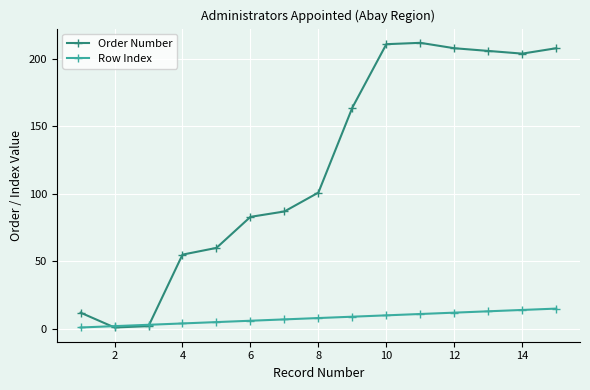

Which series has the widest spread of values?

Order Number